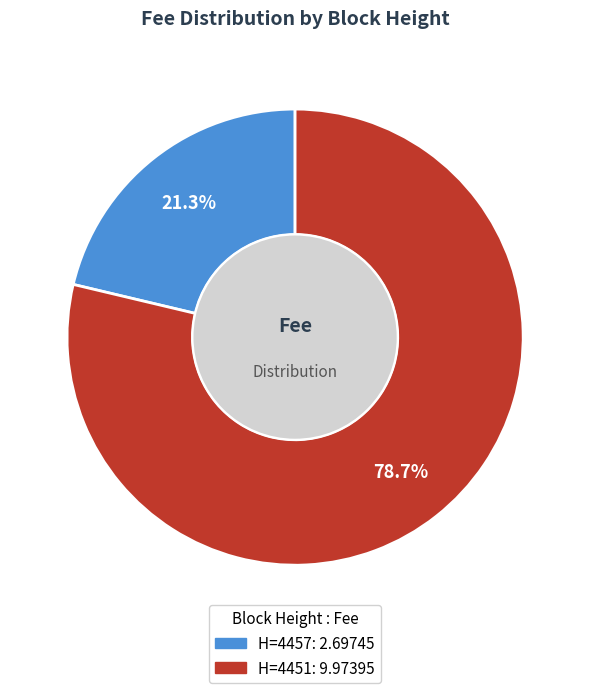

Does any single category account for the majority?

Yes